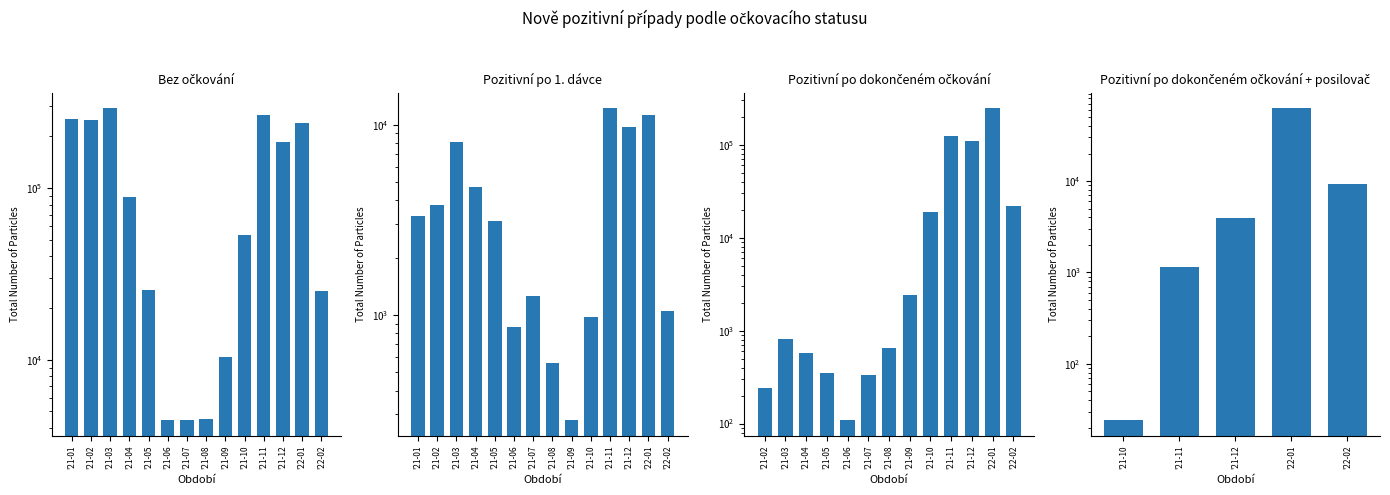

How many values in the Pozitivní po dokončeném očkování series are below 811?

6